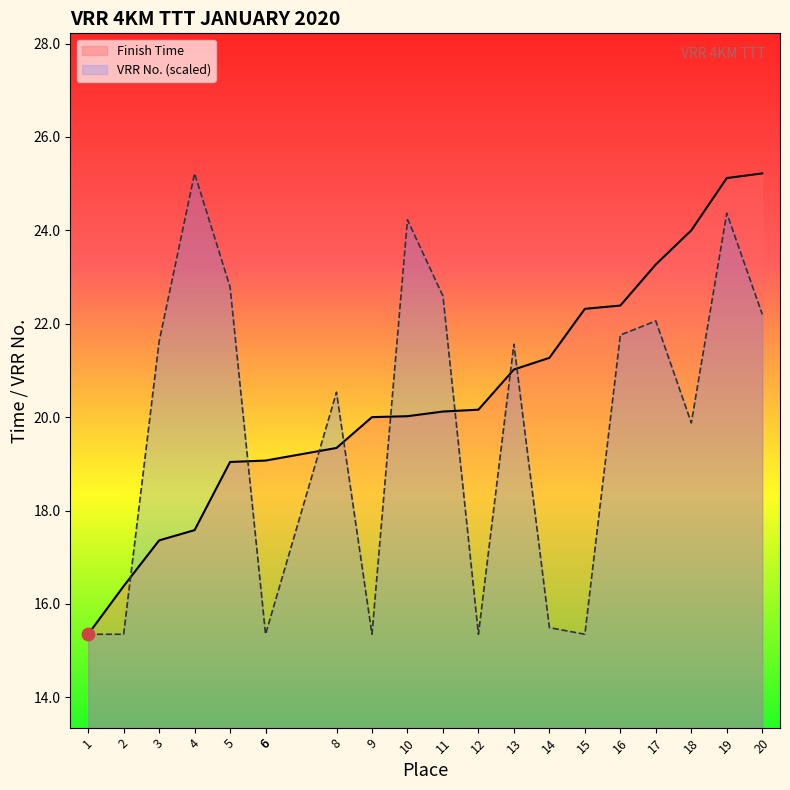

At which category is the sum across all series the highest?

19